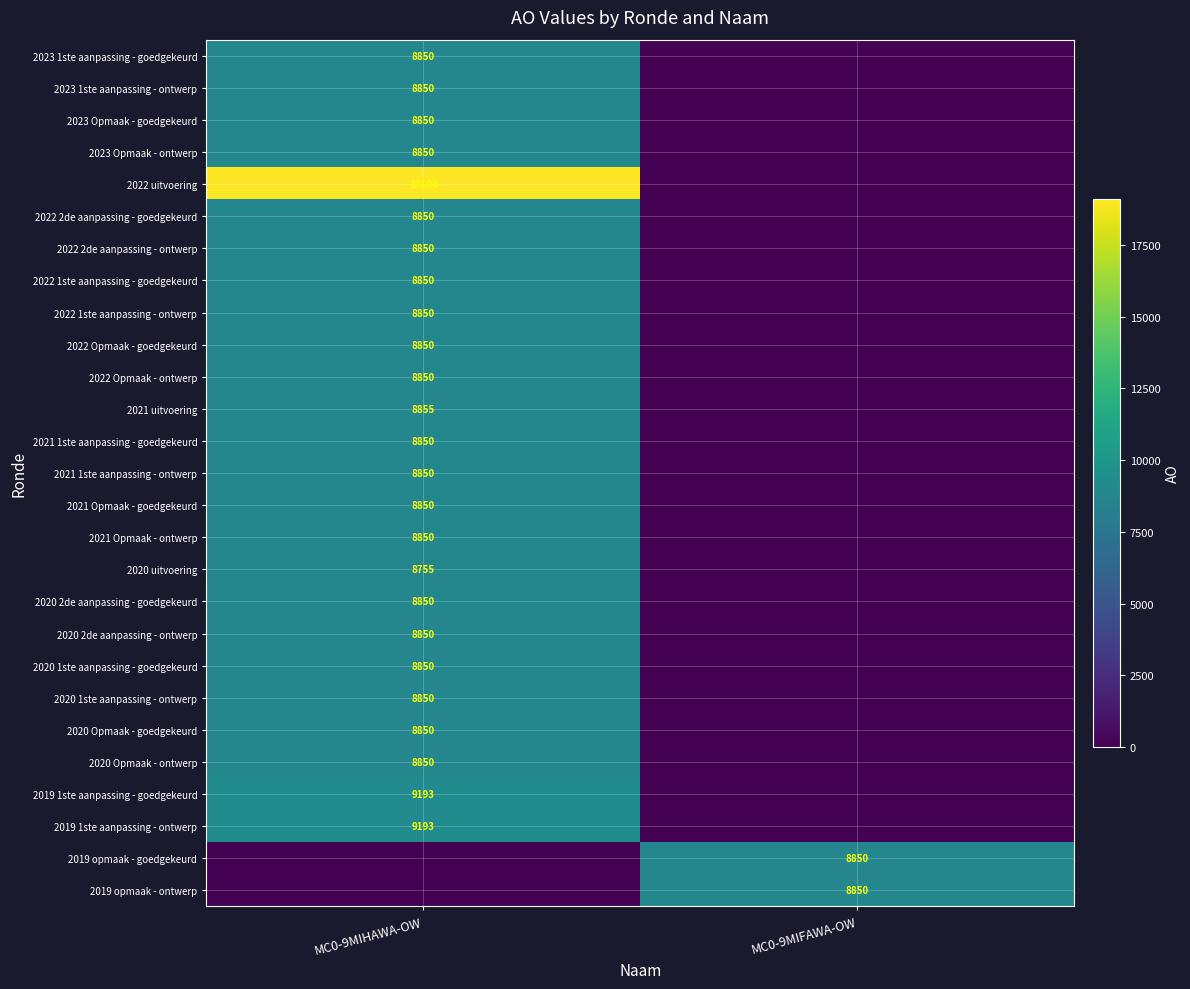

Which has a higher value, MC0-9MIHAWA-OW or MC0-9MIFAWA-OW?

MC0-9MIHAWA-OW